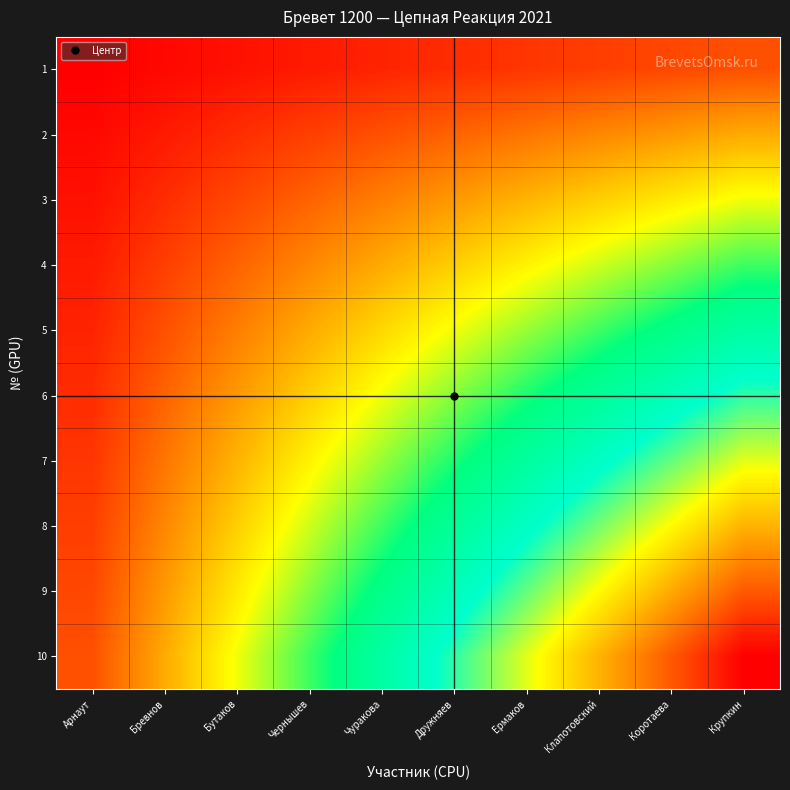

At which category does the chart reach its minimum across all series?

Арнаут